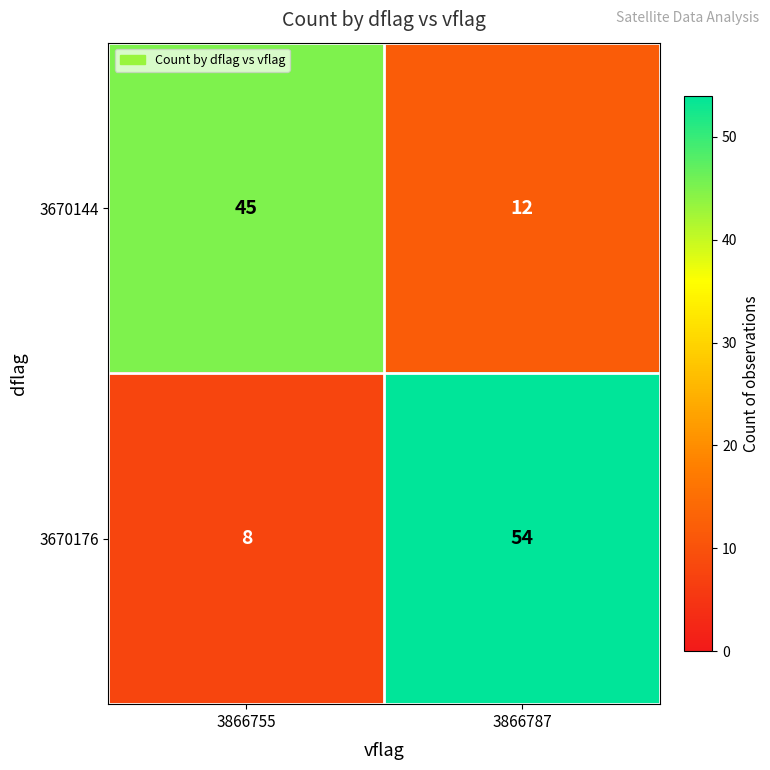

At which label is 3670176 closest to 31?

3866755